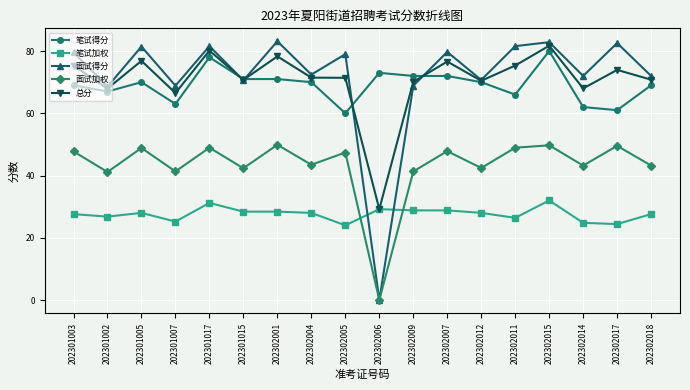

What is the average value of the 总分 series?

70.8